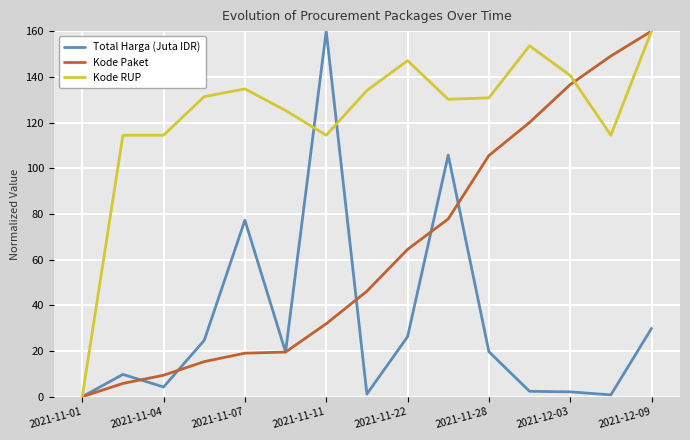

Rank the series by their average value, from highest to lowest.

Kode RUP, Kode Paket, Total Harga (Juta IDR)